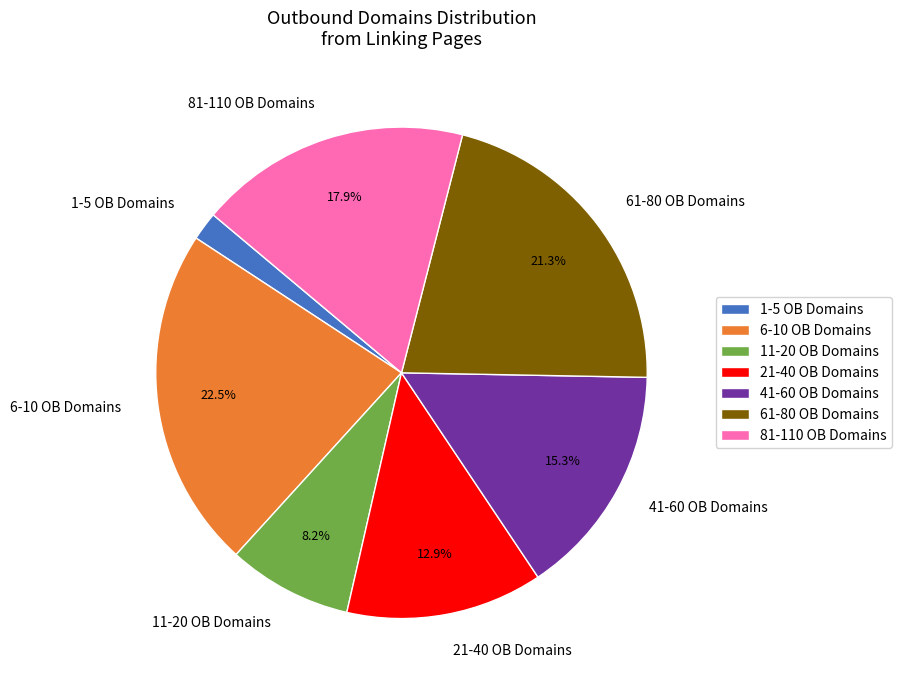

Count the number of slices in the pie.

7